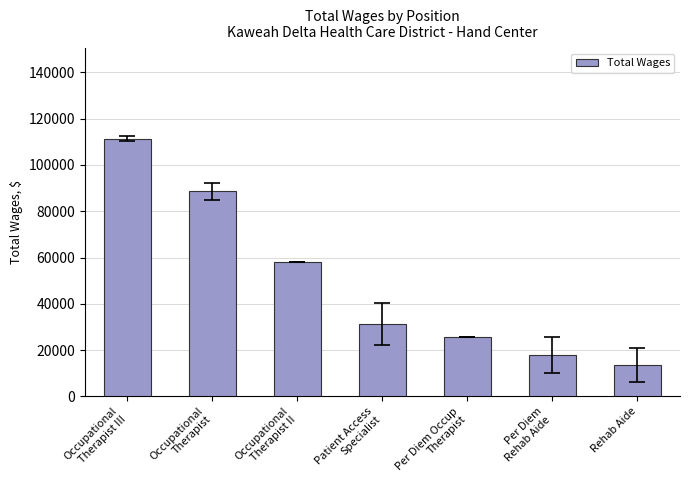

Between Per Diem Occup
Therapist and Occupational
Therapist III, which is larger?

Occupational
Therapist III